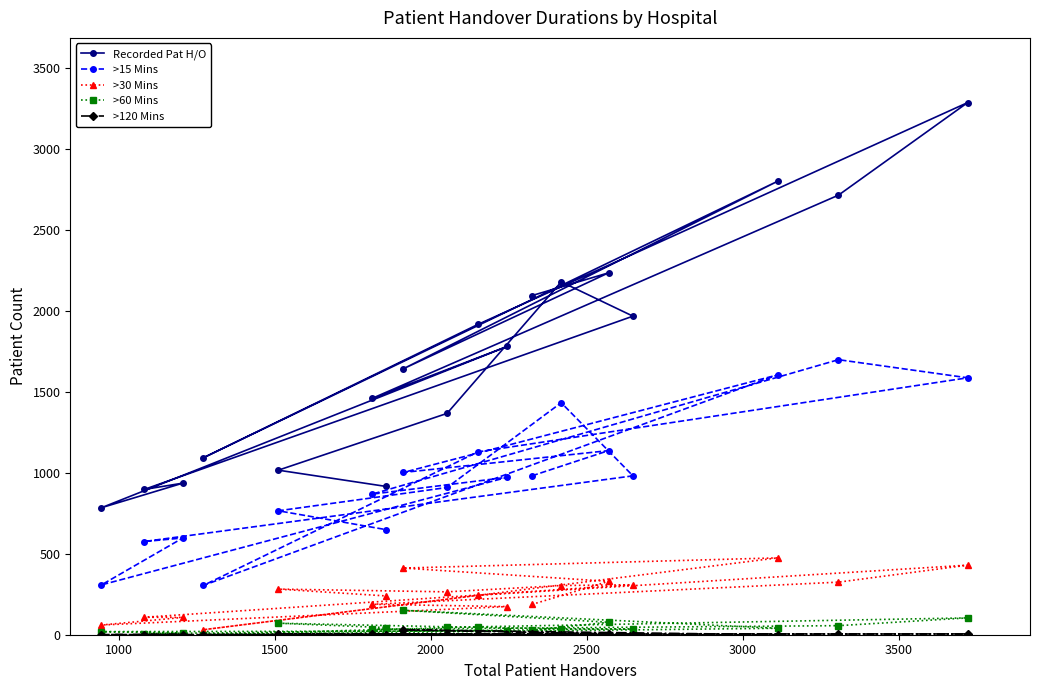

Which series has the largest total across all categories?

Recorded Pat H/O